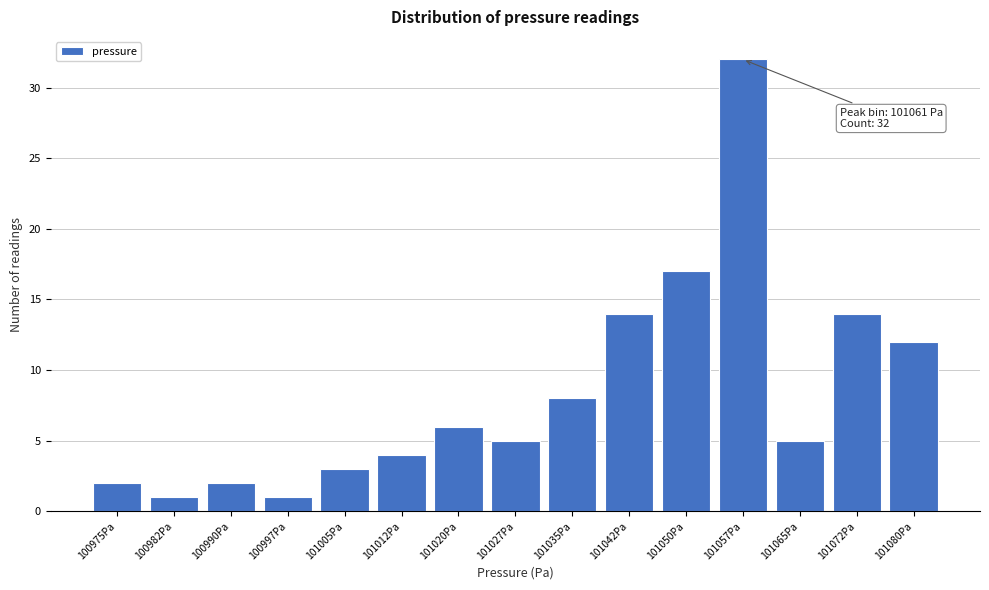

Reading left to right, extract all data points from this chart.

2	1	2	1	3	4	6	5	8	14	17	32	5	14	12